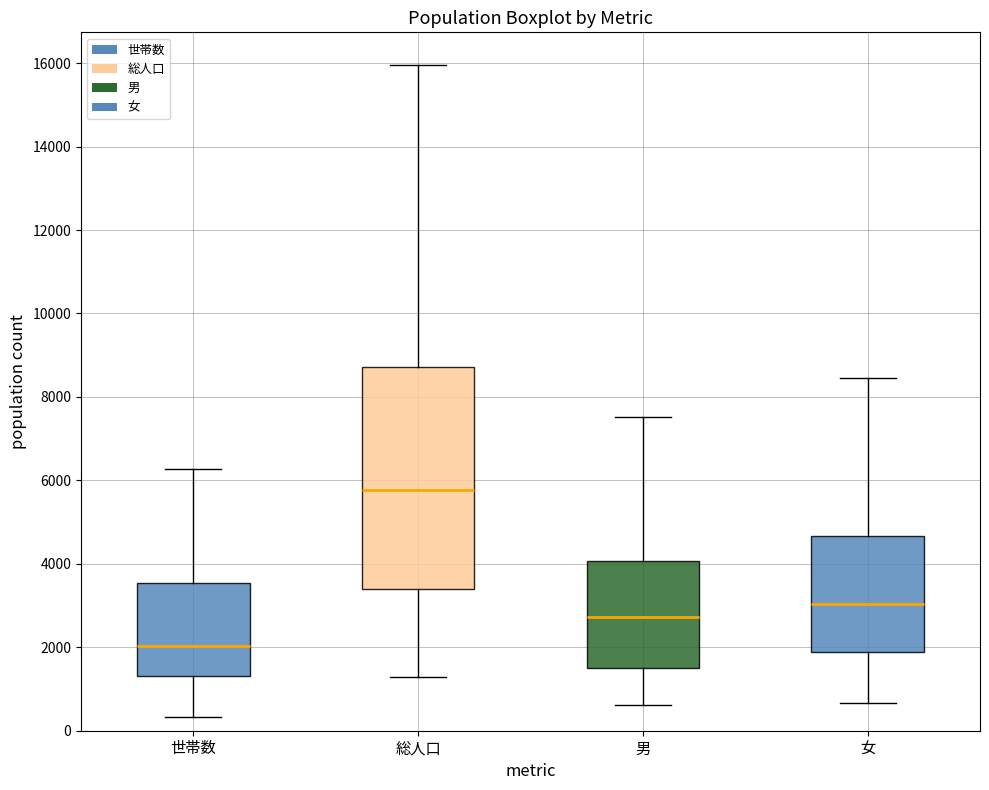

Where is the lower edge of the box for 男 on the y-axis? The values are not printed on the chart, so give them approximately, as read against the axis.

1400